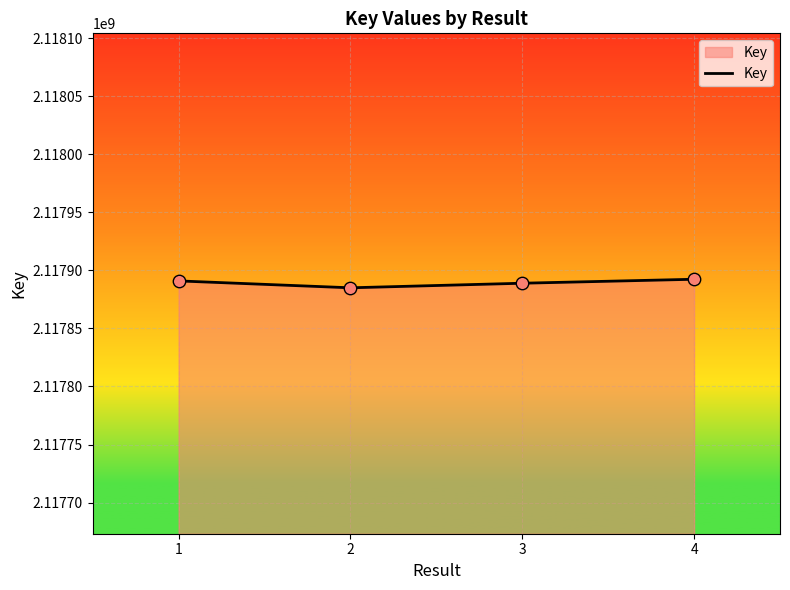

Approximately how many times larger is the value at 4 compared to 3?

1.0